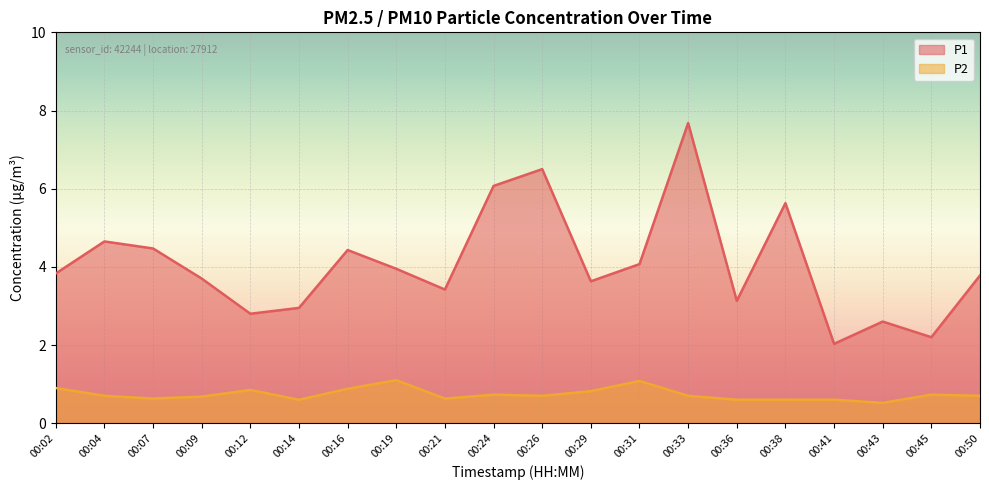

What is the maximum value shown in the chart?

7.7